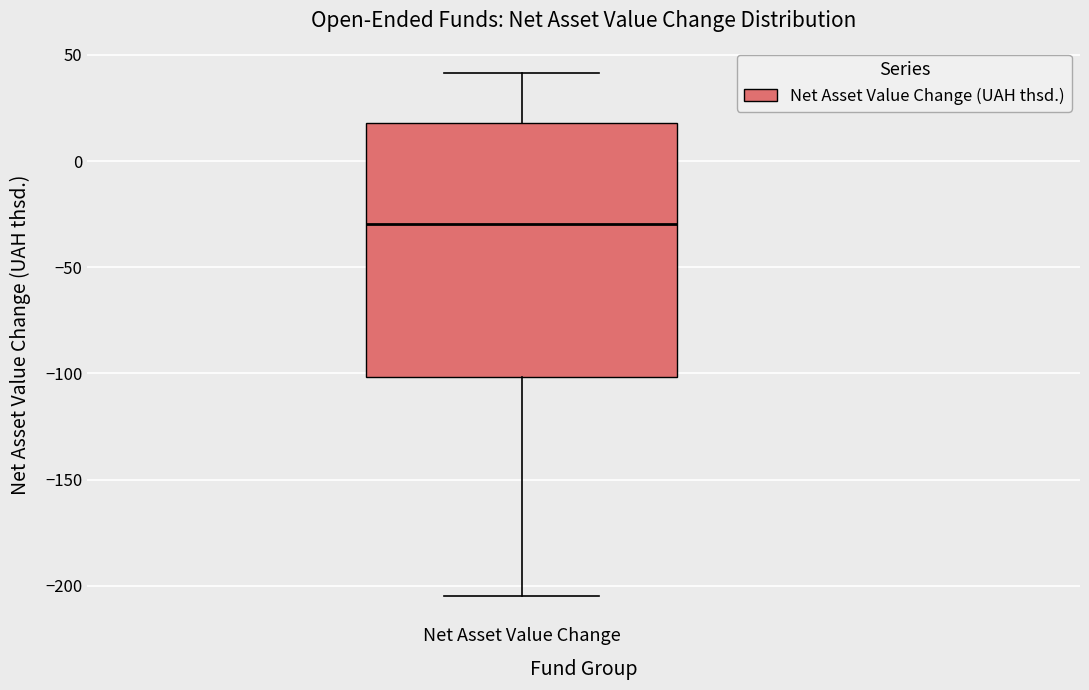

Read this box plot against the y-axis: the position of the median line, the range covered by the box, and the ends of both whiskers. The values are not printed on the chart, so give them approximately, as read against the axis.

median -30, box -100 to 20, whiskers -205 to 40